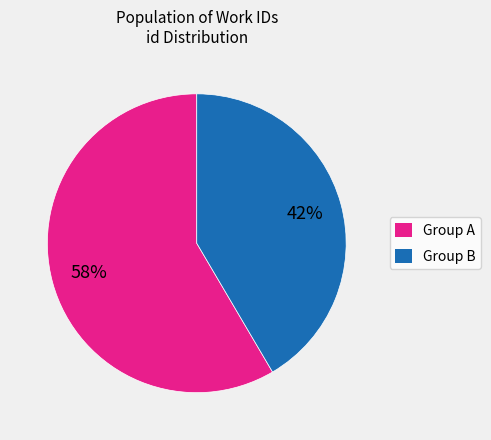

Is it true that Group B is 42% of the pie?

True